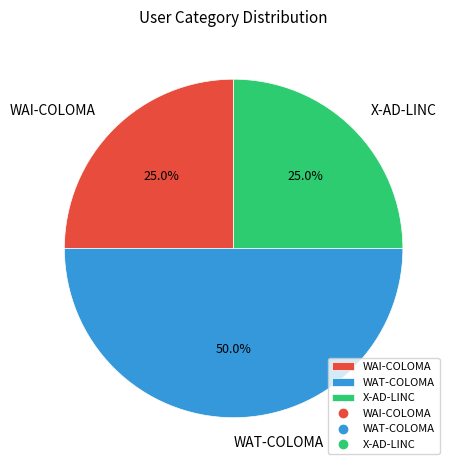

To the nearest percent, what portion does X-AD-LINC represent?

25%